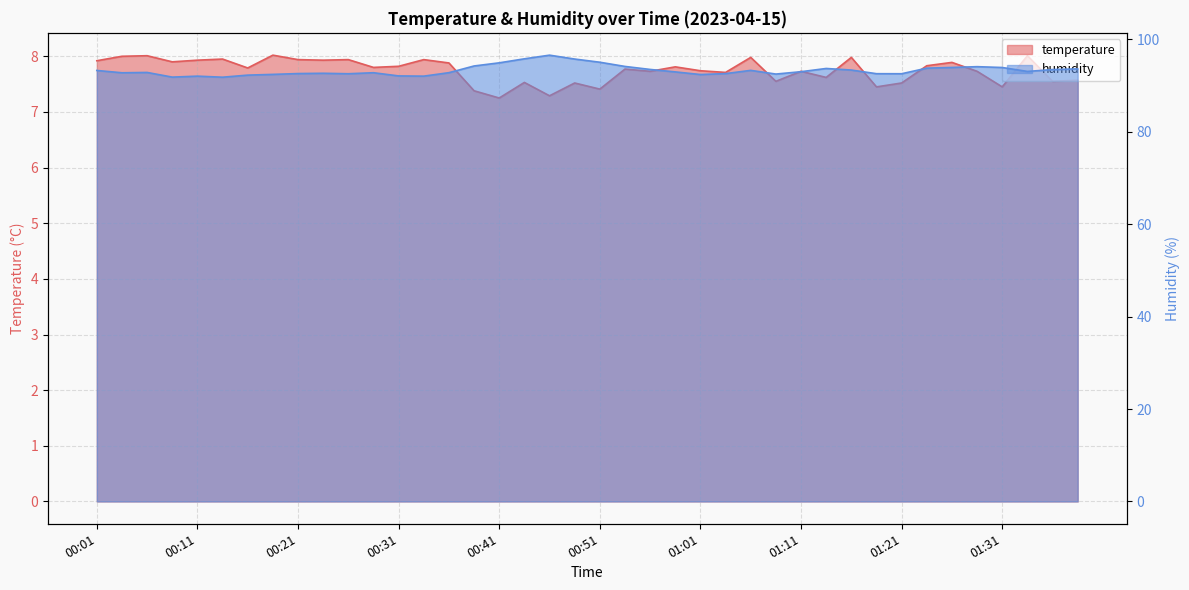

Rank the series by their maximum value, from lowest to highest.

temperature, humidity